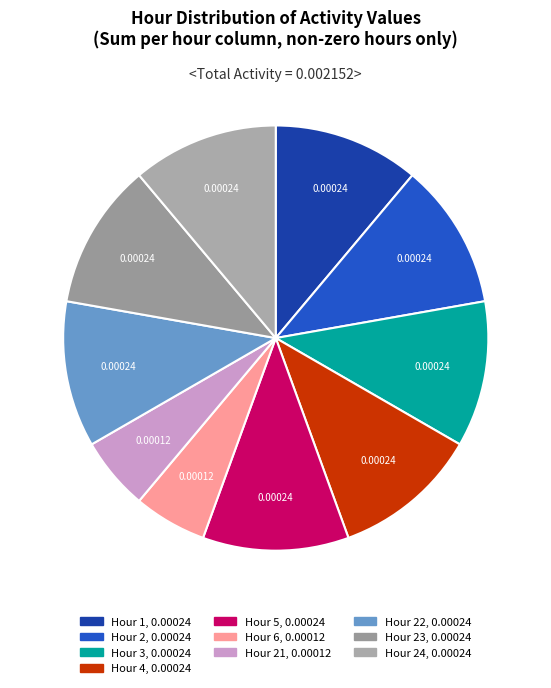

How many segments does this pie chart have?

10